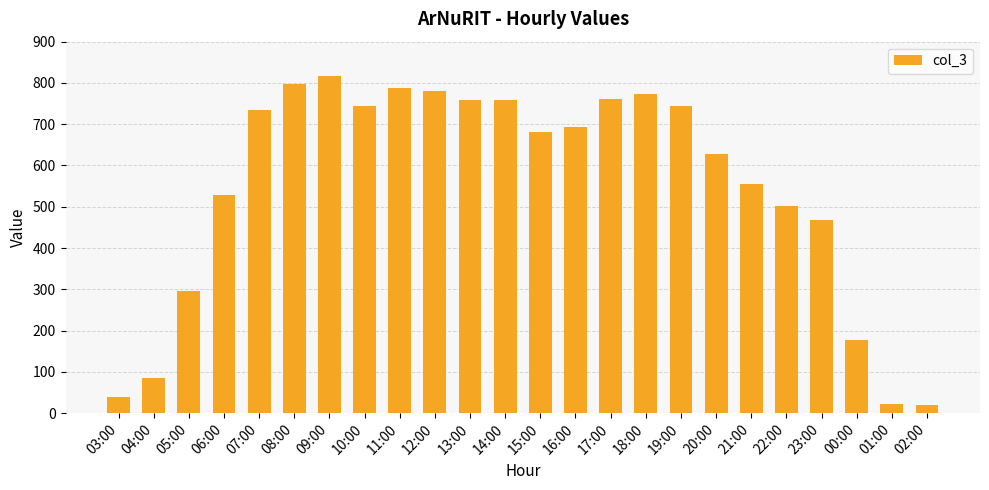

What is the minimum value shown in the chart?

19